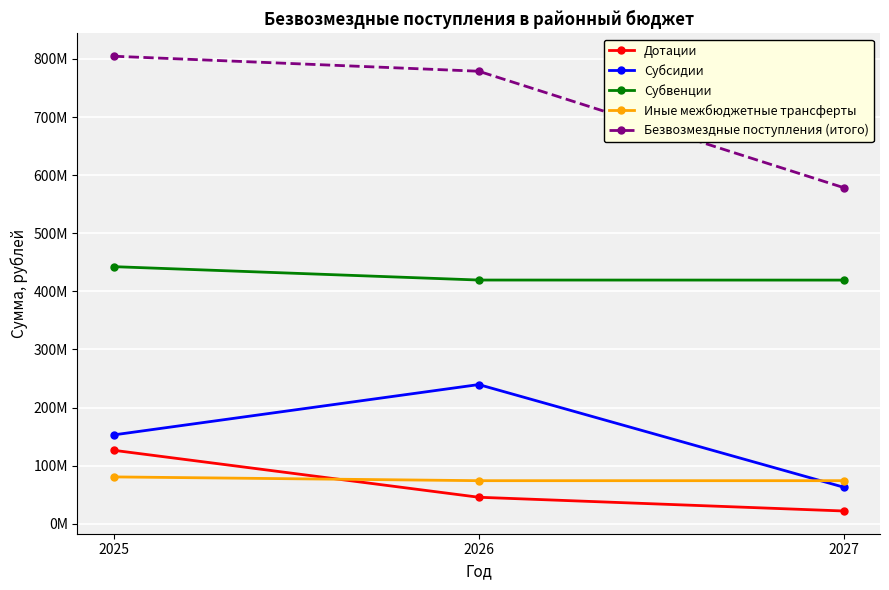

At which label does Безвозмездные поступления (итого) reach its minimum?

2027